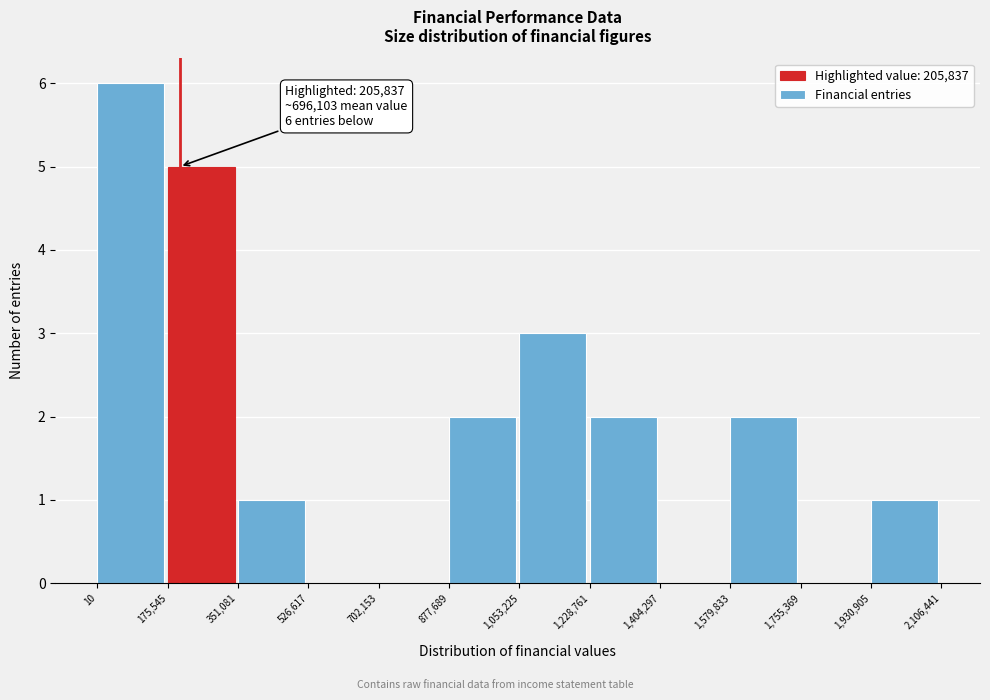

Which range on the x-axis has the tallest bar?

10 to 175,545